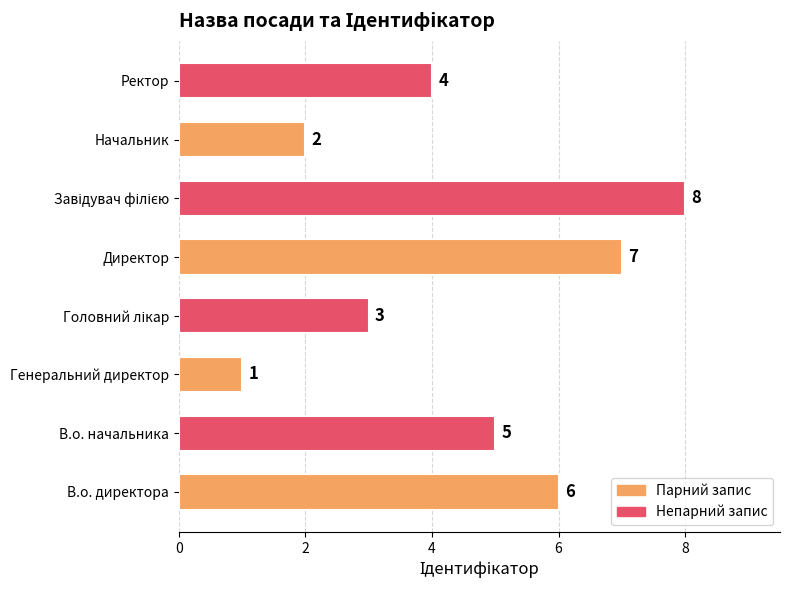

Reading top to bottom, list all the values displayed in this chart.

4	2	8	7	3	1	5	6